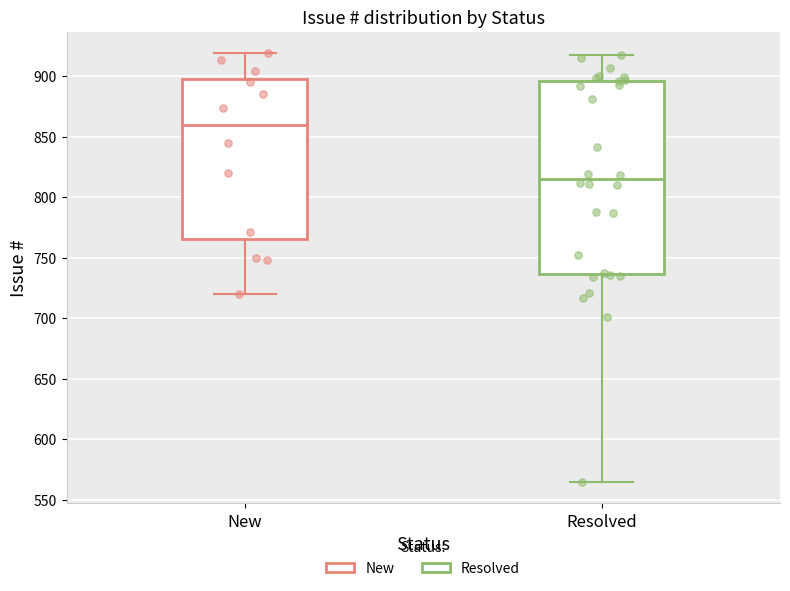

Comparing the boxes themselves (not the whiskers), which one is the tallest?

Resolved